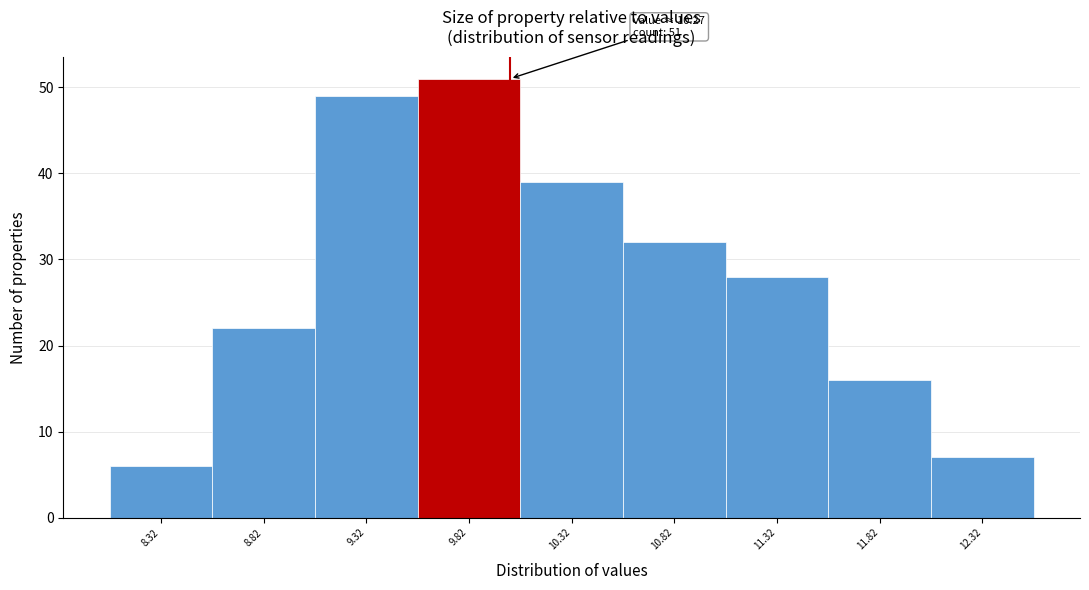

Reading left to right, transcribe all the data shown in this chart.

8.32=6	8.82=22	9.32=49	9.82=51	10.32=39	10.82=32	11.32=28	11.82=16	12.32=7